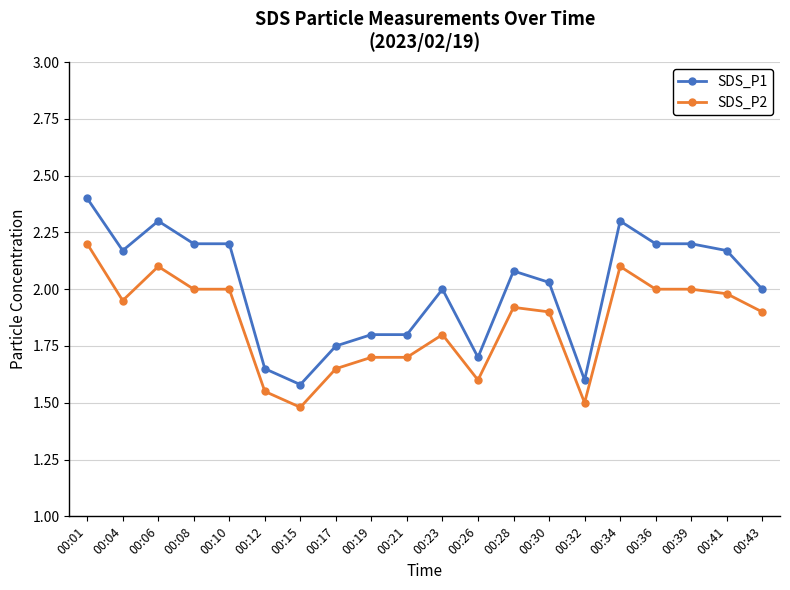

What is the sum of all SDS_P1 values?

40.1